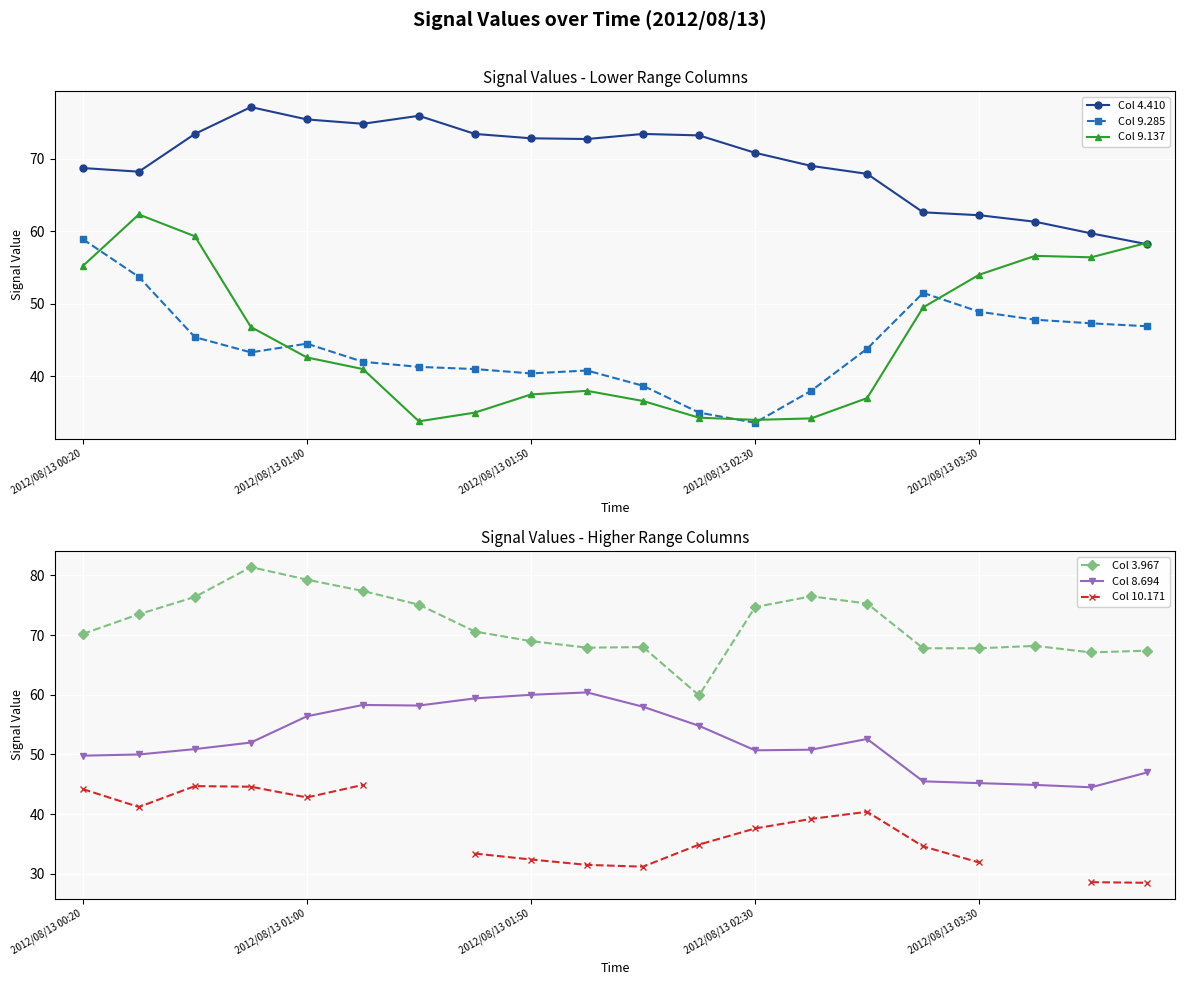

Is it true that Col 9.137 equals 22.2 at 2012/08/13 02:30?

False